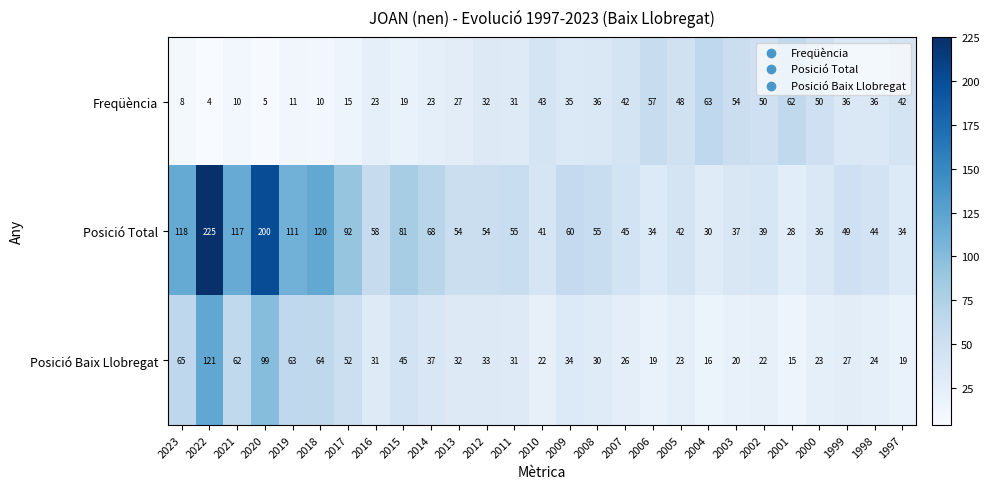

Read the Posició Baix Llobregat value at 2004.

16